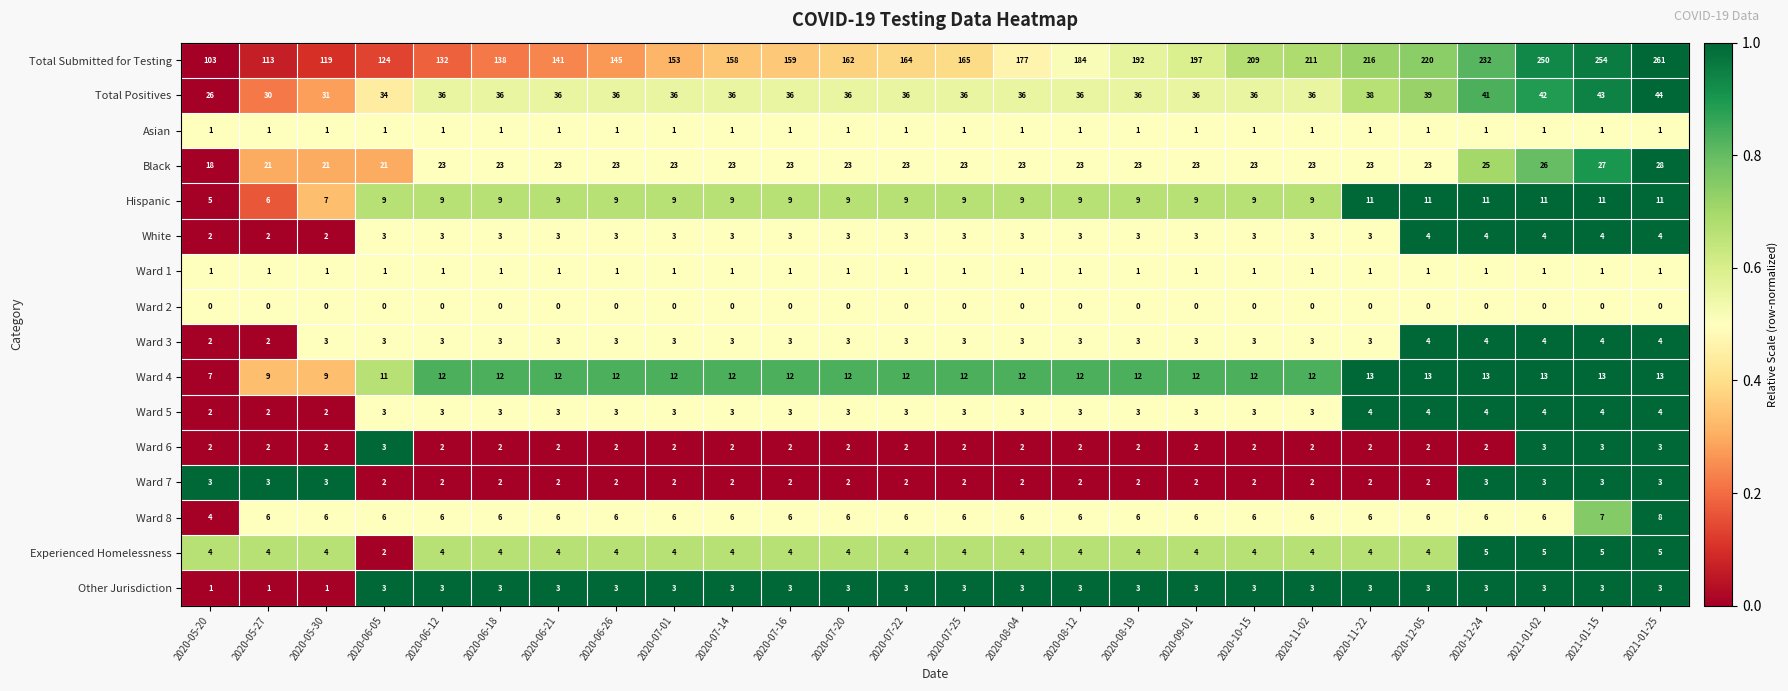

At how many categories does at least one series exceed 0?

26